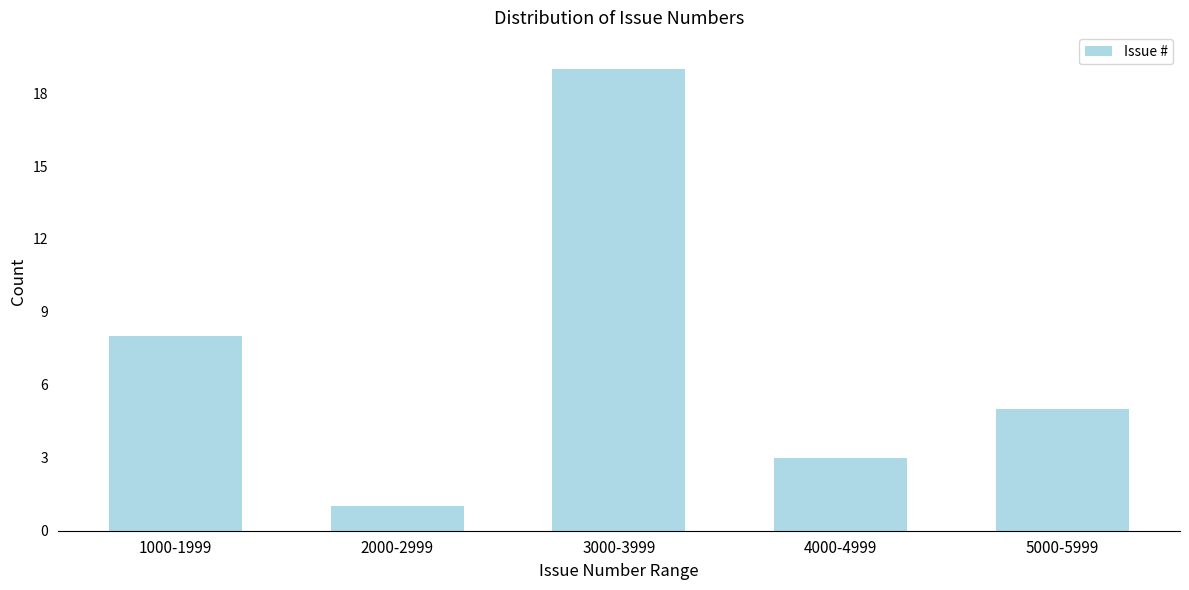

Reading left to right, extract all data points from this chart.

1000-1999=8	2000-2999=1	3000-3999=19	4000-4999=3	5000-5999=5